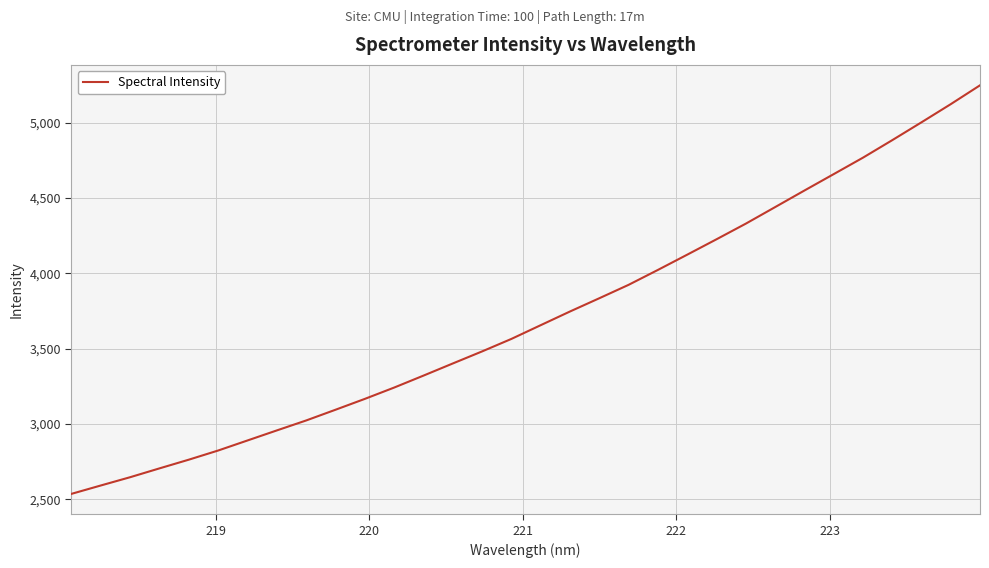

What is the average value?

3710.8